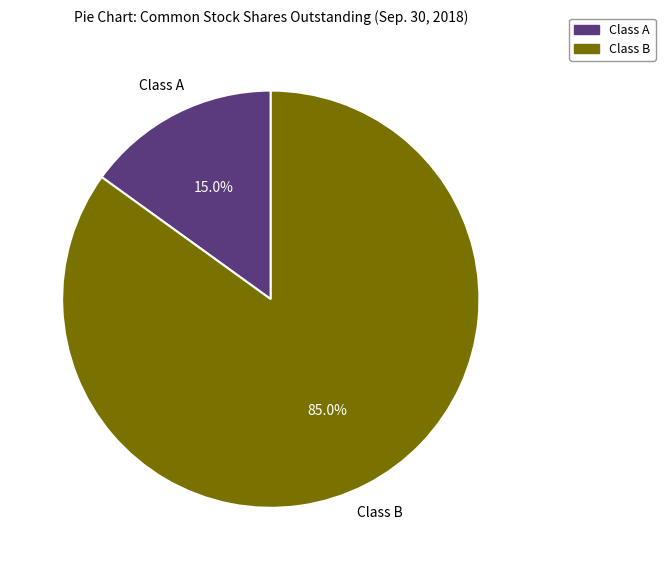

Which slice is the largest?

Class B